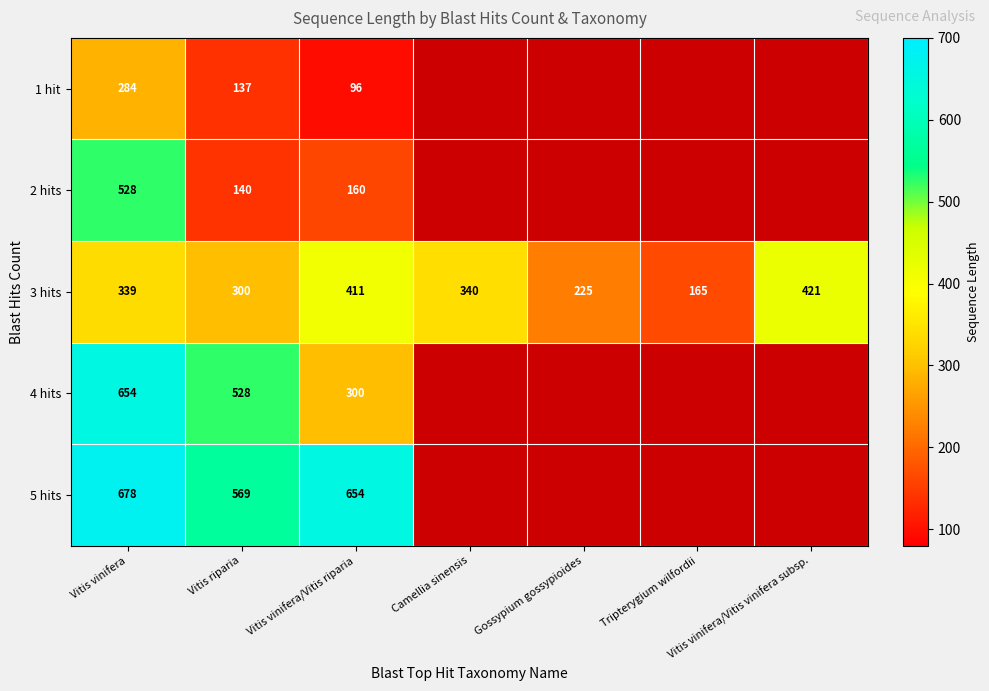

Read the 3 hits value at Tripterygium wilfordii, to the nearest 5.

165